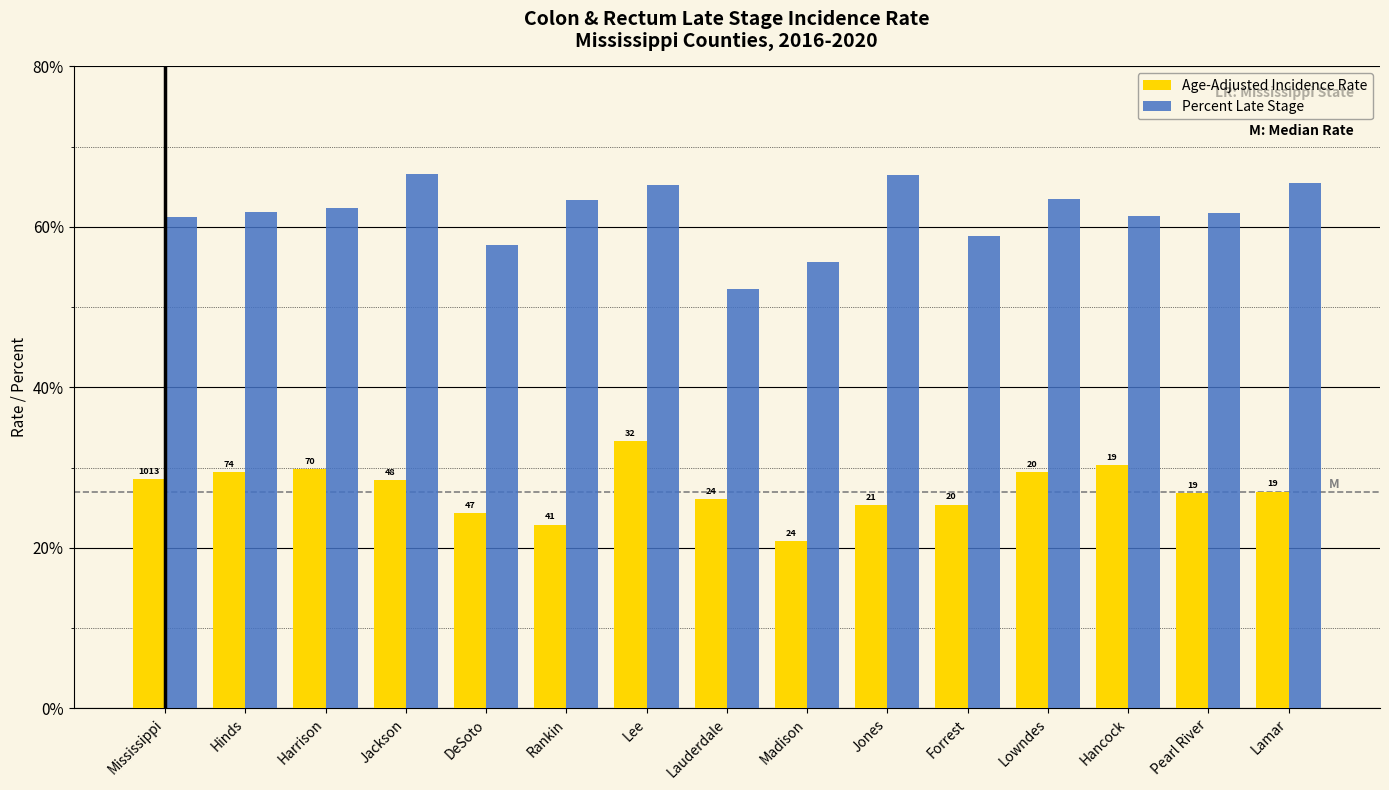

What is the value of the Percent Late Stage bar at the 7th from the left?

65.2